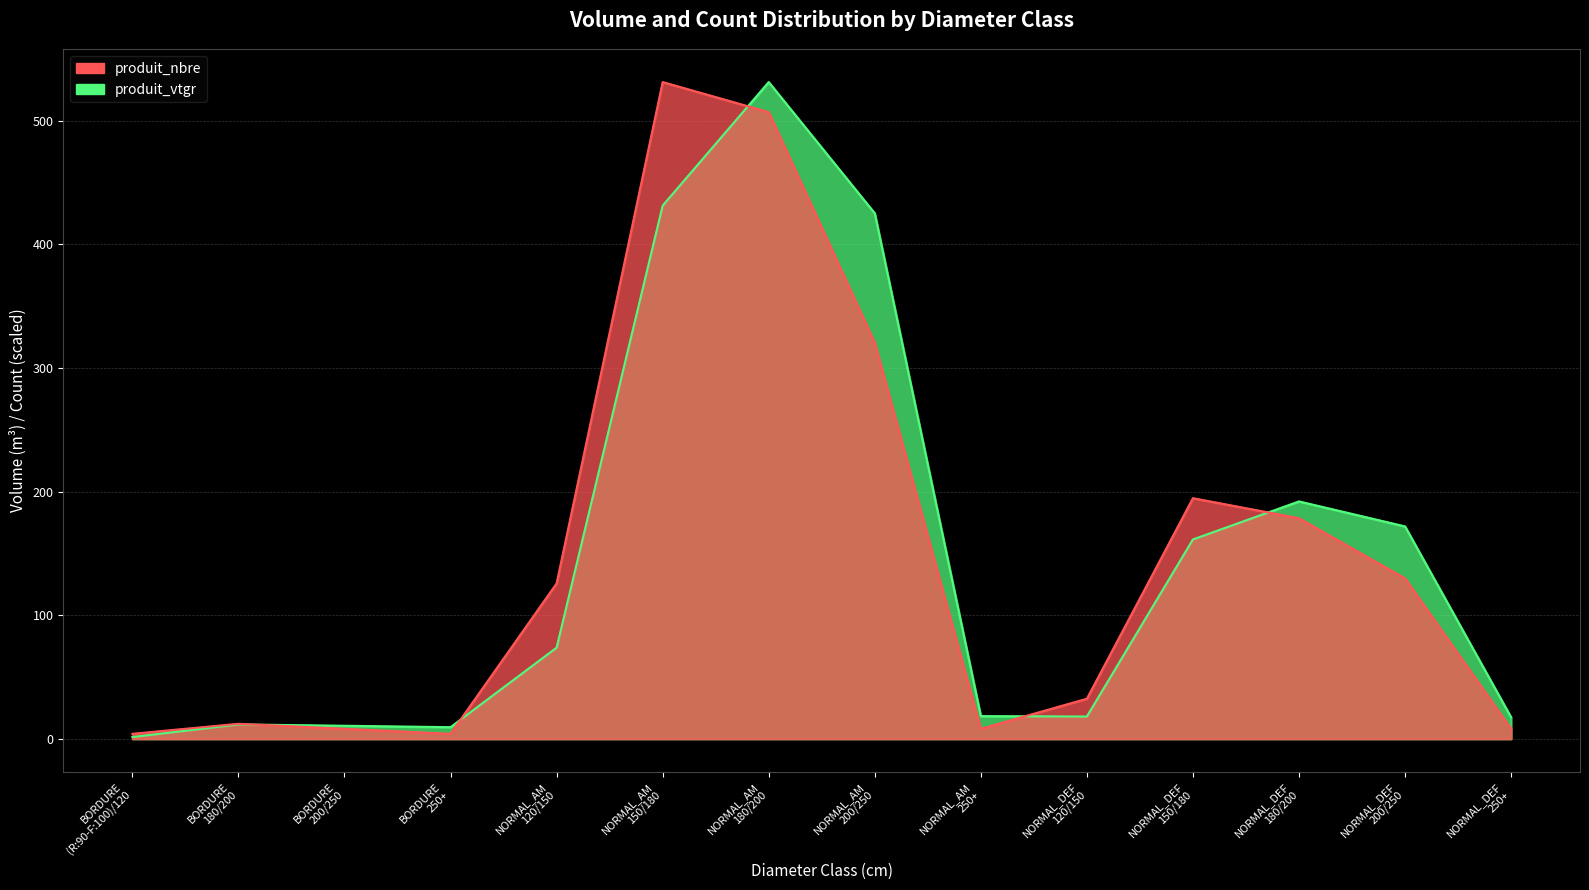

How many data points does each series have?

14